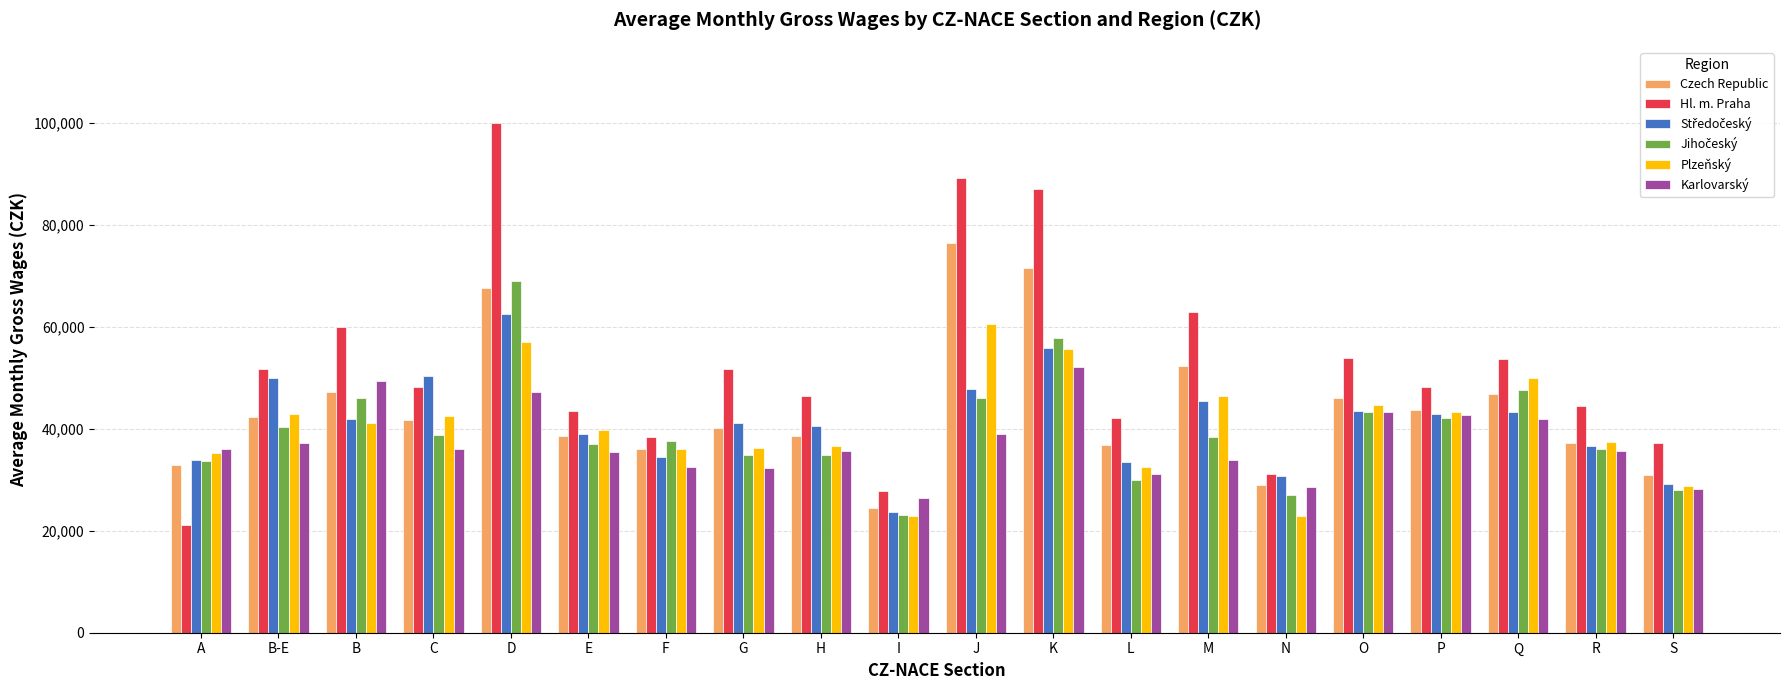

Is it true that Hl. m. Praha equals 37262 at S?

True